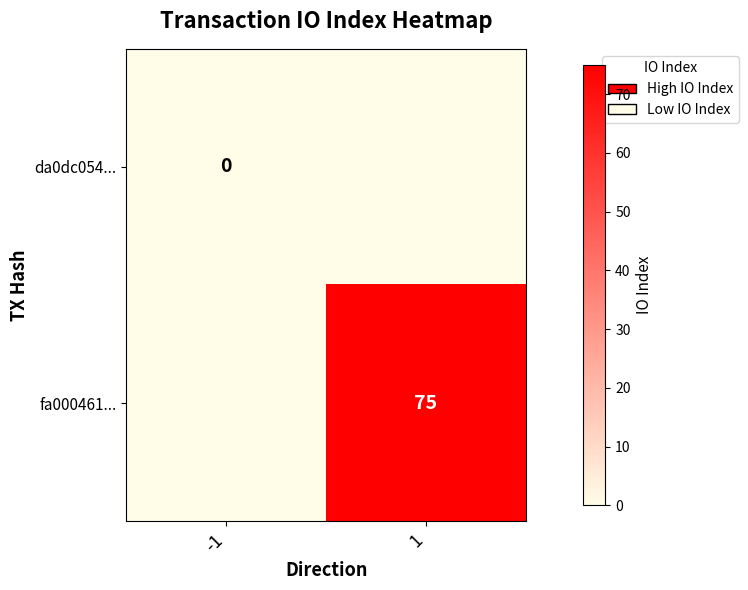

The value of fa000461... at 1 is 38. True or false?

False